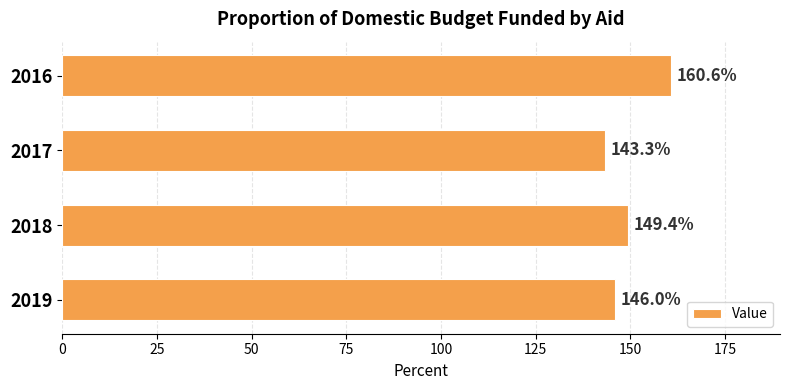

What is the value of the 4th bar from the top?

146.0